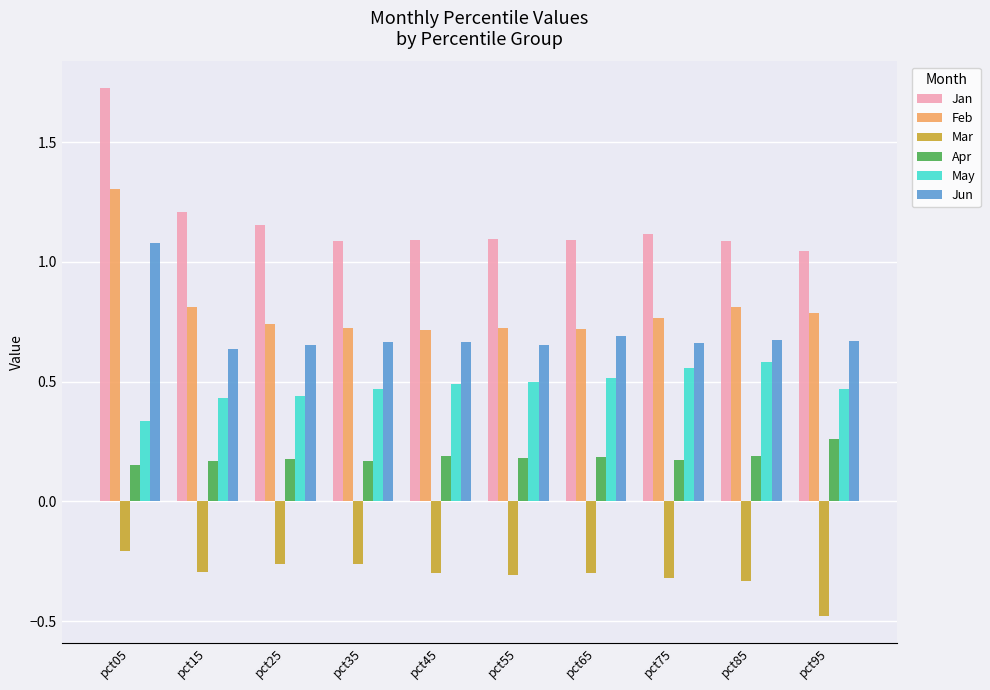

Count the Feb values in the range 0 to 1.

9